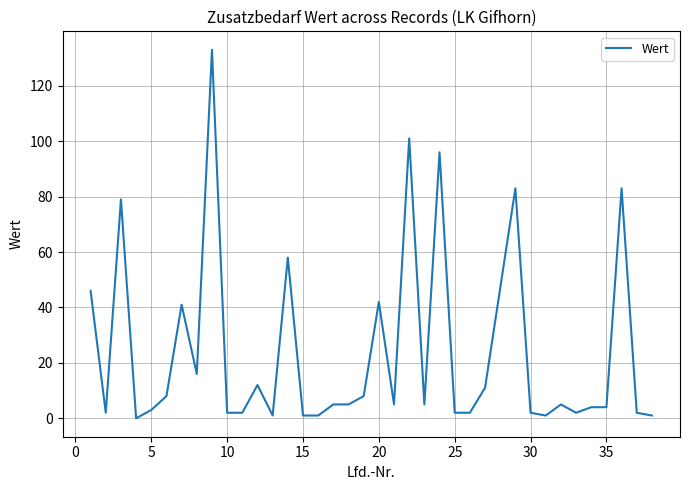

What is the difference between the maximum and minimum values?

133